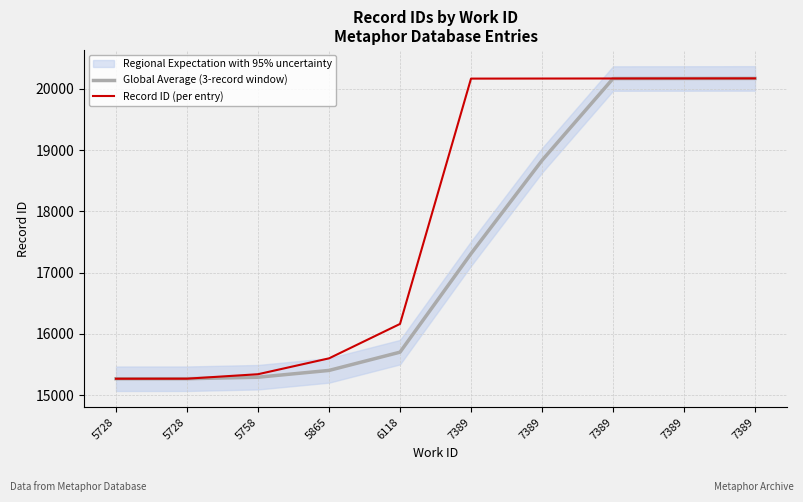

The Record ID (per entry) series shows 20168.0 at 7389. True or false?

True